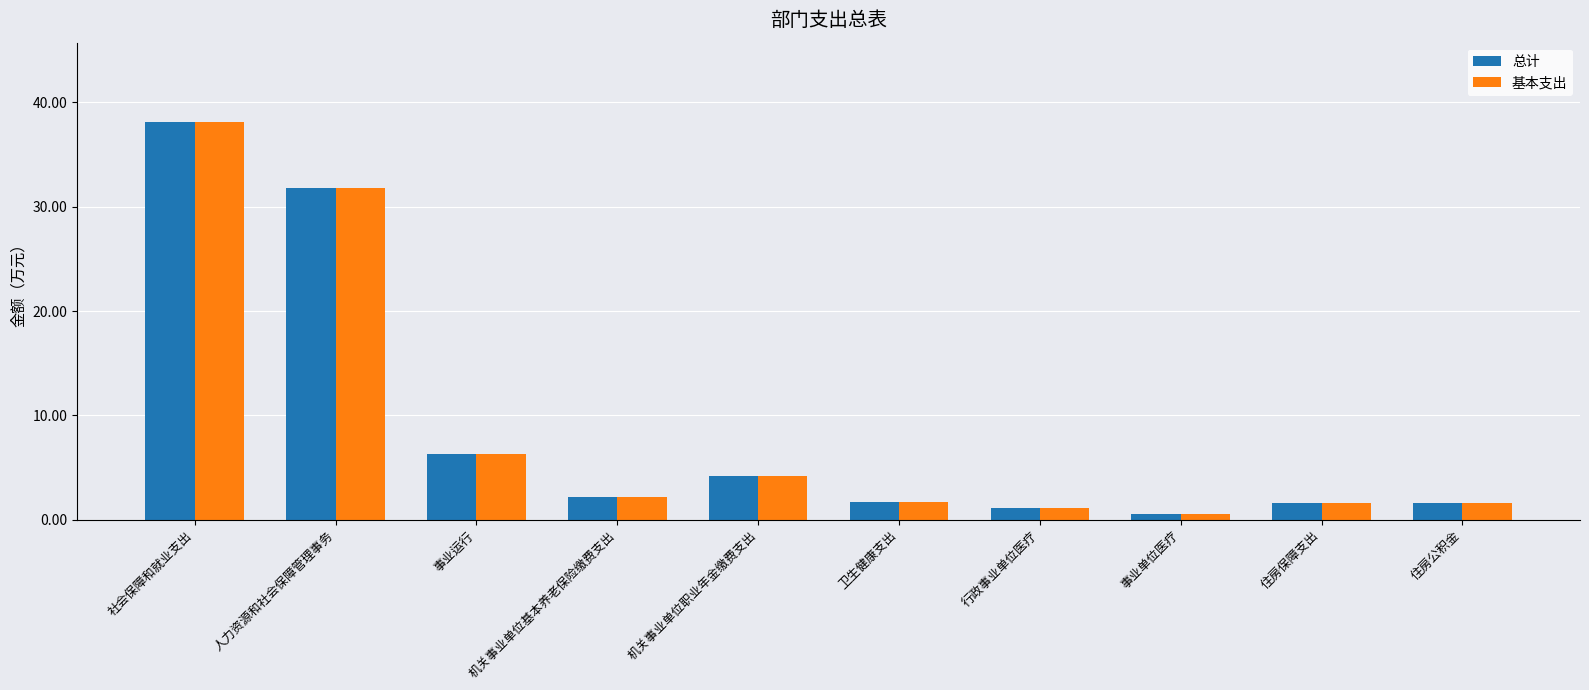

What is the difference between the second highest and second lowest values in the 总计 series?

30.6